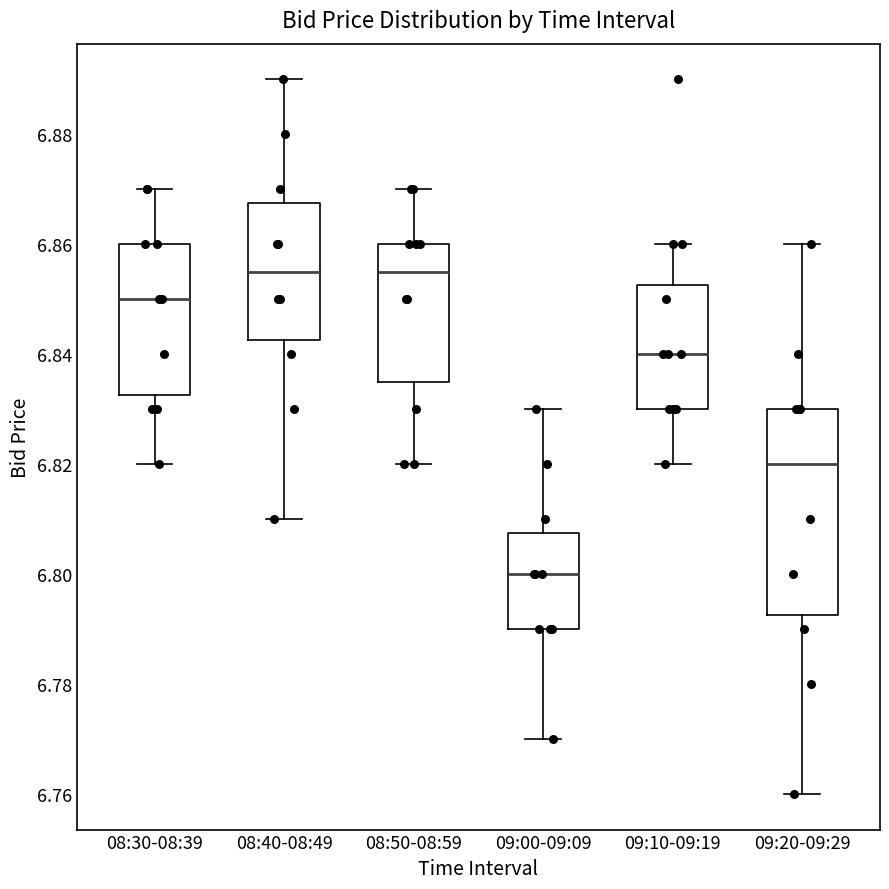

Where does the lower whisker of the box for 08:50-08:59 end on the y-axis? The values are not printed on the chart, so give them approximately, as read against the axis.

6.820